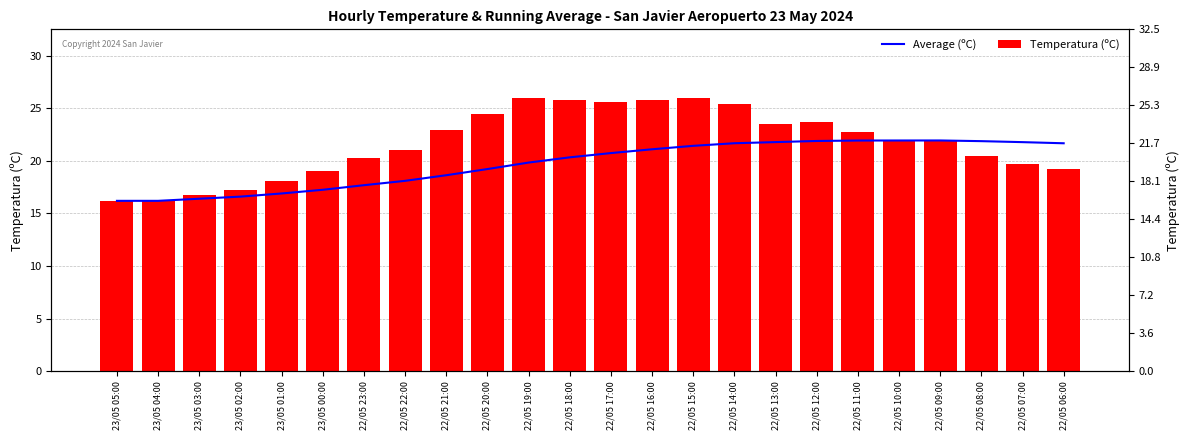

How many data points in Average (ºC) are above 20?

13